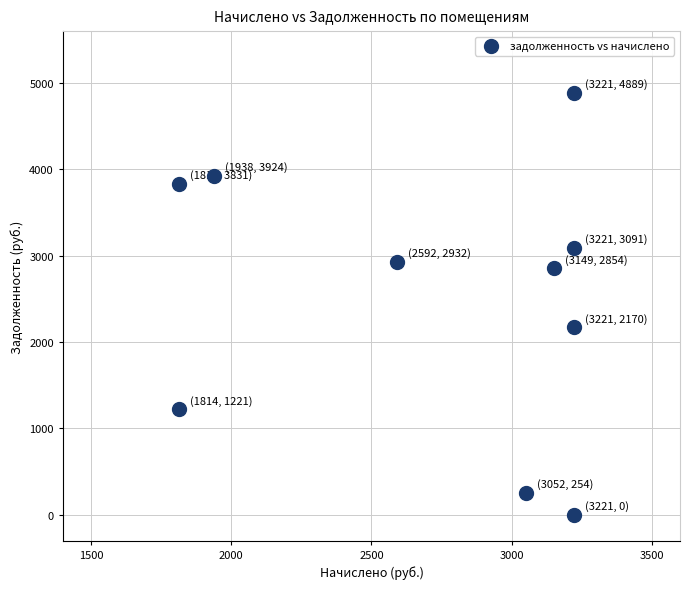

What Y value in the scatter plot is closest to 2444?

2169.7